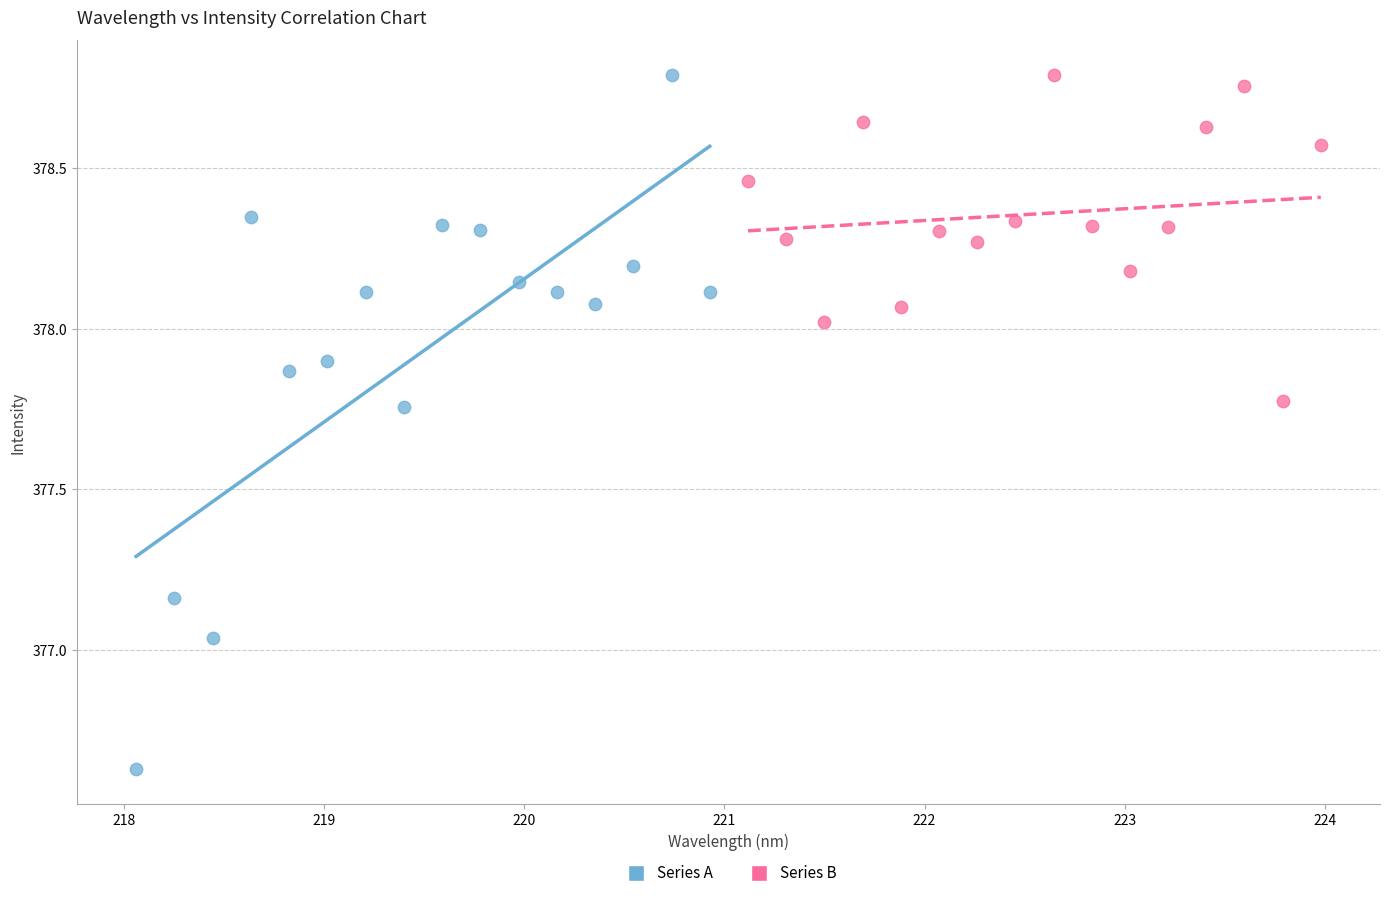

Which series has the largest Y range (max minus min)?

Series A